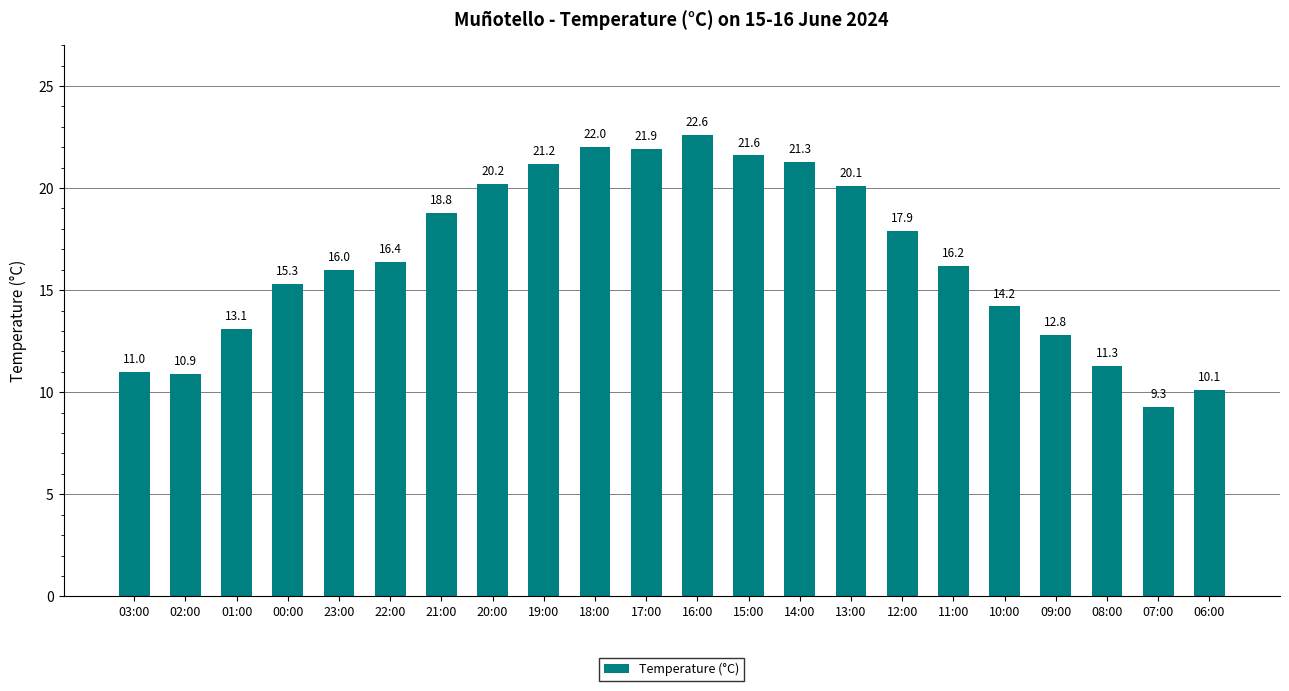

Reading right to left, transcribe all the data shown in this chart.

06:00=10.1	07:00=9.3	08:00=11.3	09:00=12.8	10:00=14.2	11:00=16.2	12:00=17.9	13:00=20.1	14:00=21.3	15:00=21.6	16:00=22.6	17:00=21.9	18:00=22.0	19:00=21.2	20:00=20.2	21:00=18.8	22:00=16.4	23:00=16.0	00:00=15.3	01:00=13.1	02:00=10.9	03:00=11.0